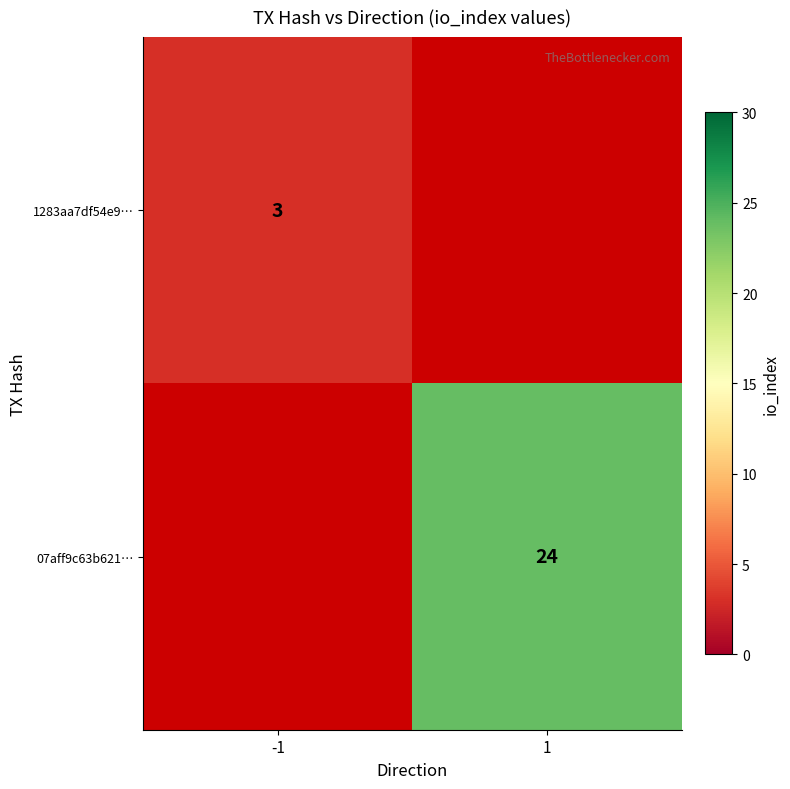

True or false: 1283aa7df54e9… has a value of 3 at -1.

True